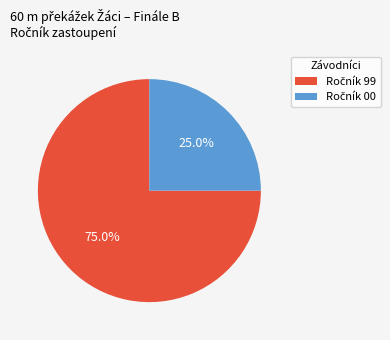

Is there a majority slice in this chart?

Yes